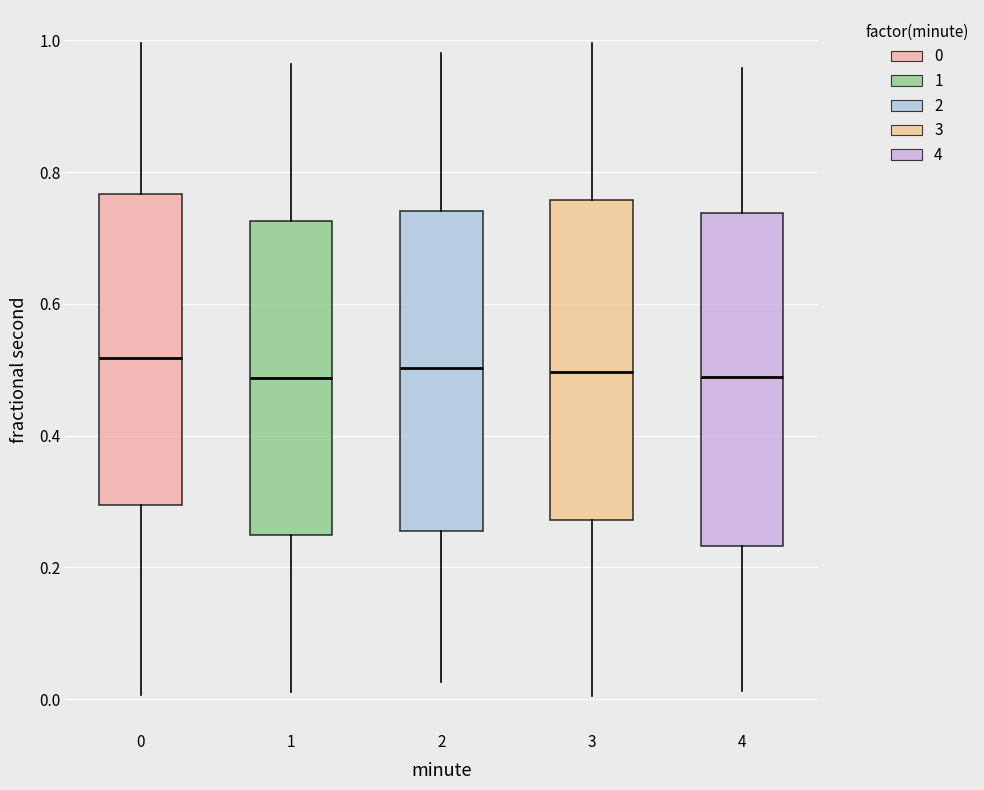

Reading left to right, transcribe this box plot: for each box, give where its median line is, the range the box spans, and where its two whiskers end, as read against the y-axis. The values are not printed on the chart, so give them approximately, as read against the axis.

0: median 0.52, box 0.30 to 0.76, whiskers 0.00 to 1.00
1: median 0.48, box 0.24 to 0.72, whiskers 0.02 to 0.96
2: median 0.50, box 0.26 to 0.74, whiskers 0.02 to 0.98
3: median 0.50, box 0.28 to 0.76, whiskers 0.00 to 1.00
4: median 0.48, box 0.24 to 0.74, whiskers 0.02 to 0.96